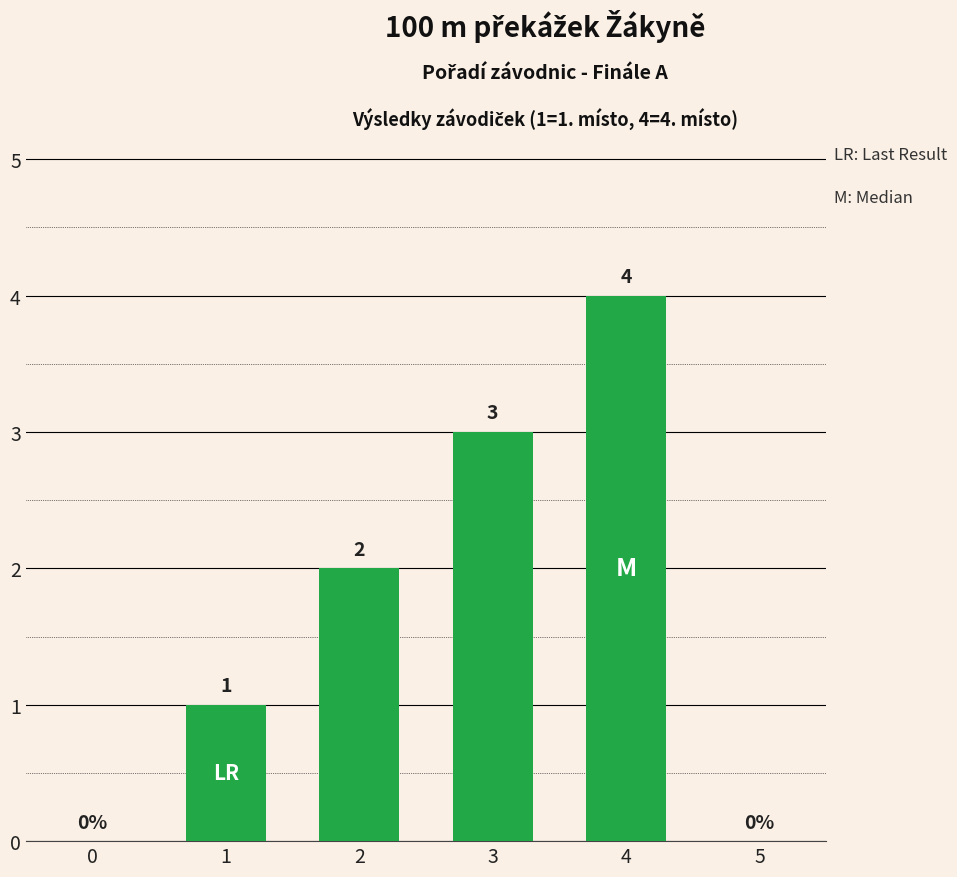

What is the change in value from 4 to 5?

-4